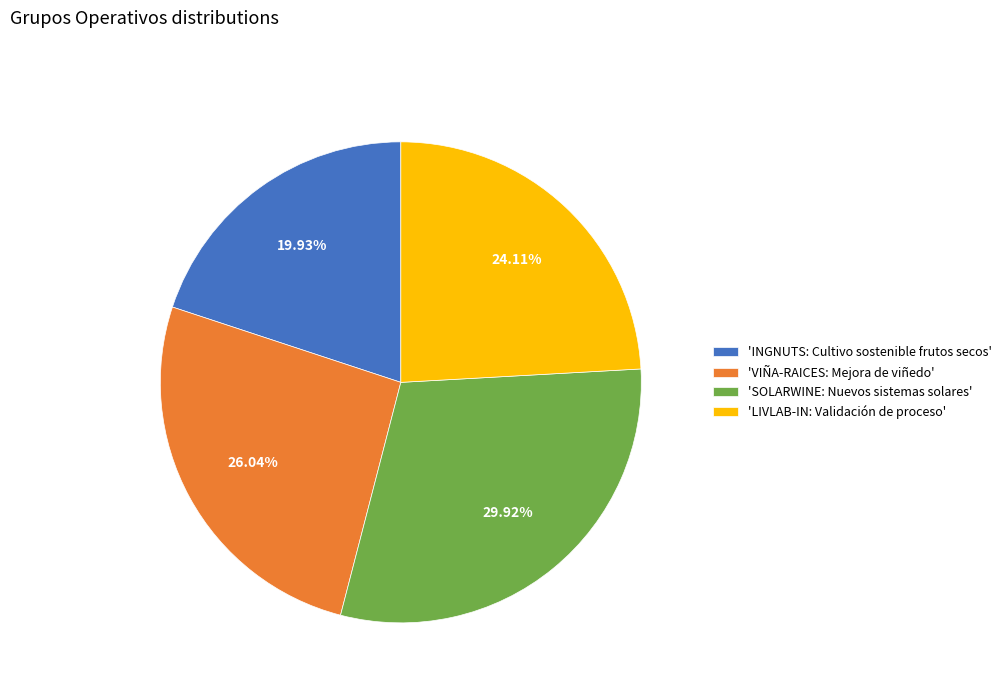

Approximately how many times larger is the value at 'INGNUTS: Cultivo sostenible frutos secos' compared to 'SOLARWINE: Nuevos sistemas solares'?

0.7